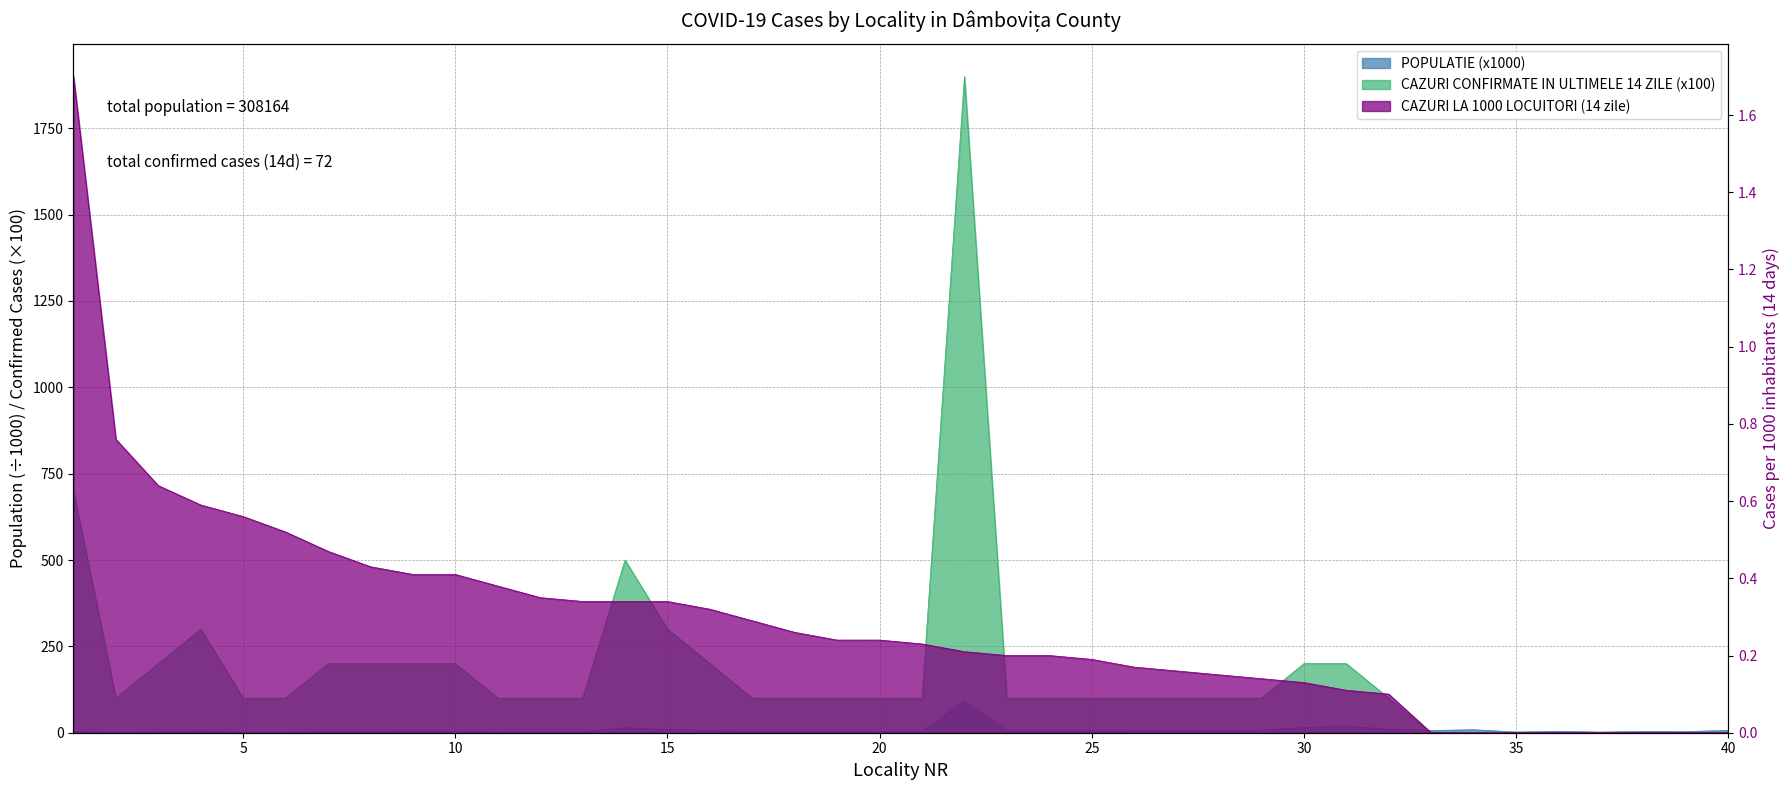

List the labels in order of POPULATIE value, largest first.

22, 31, 30, 14, 32, 15, 34, 29, 28, 40, 33, 16, 27, 26, 25, 4, 23, 24, 10, 9, 8, 21, 36, 7, 20, 19, 1, 18, 38, 17, 39, 3, 13, 12, 11, 35, 6, 37, 5, 2